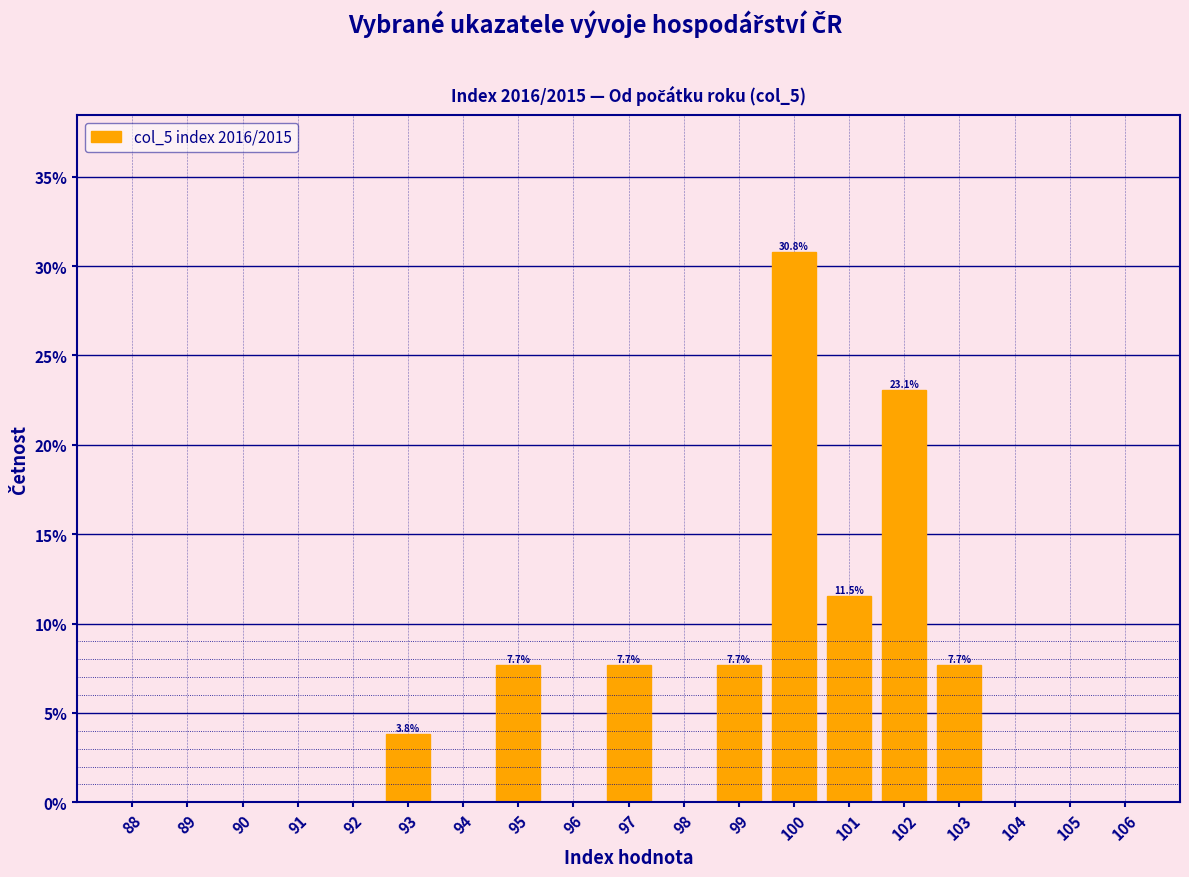

Reading right to left, list all the values displayed in this chart.

106=0.0	105=0.0	104=0.0	103=7.7	102=23.1	101=11.5	100=30.8	99=7.7	98=0.0	97=7.7	96=0.0	95=7.7	94=0.0	93=3.8	92=0.0	91=0.0	90=0.0	89=0.0	88=0.0